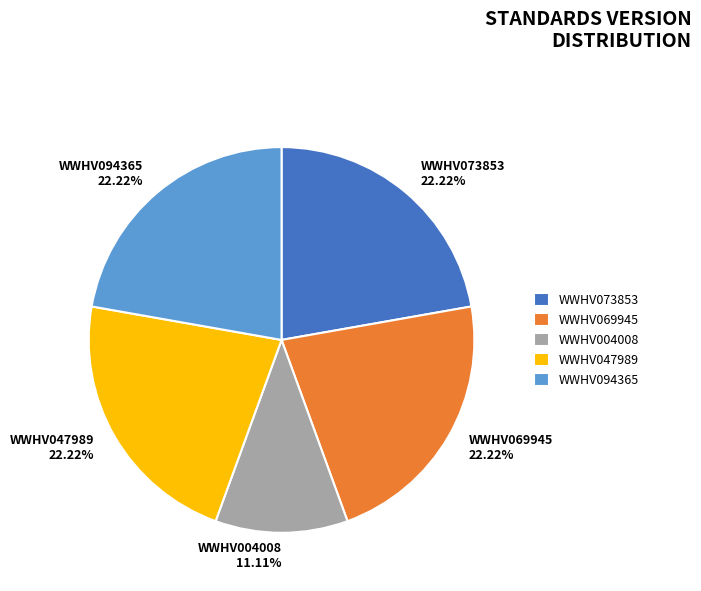

The WWHV004008 slice represents 11% of the pie. True or false?

True